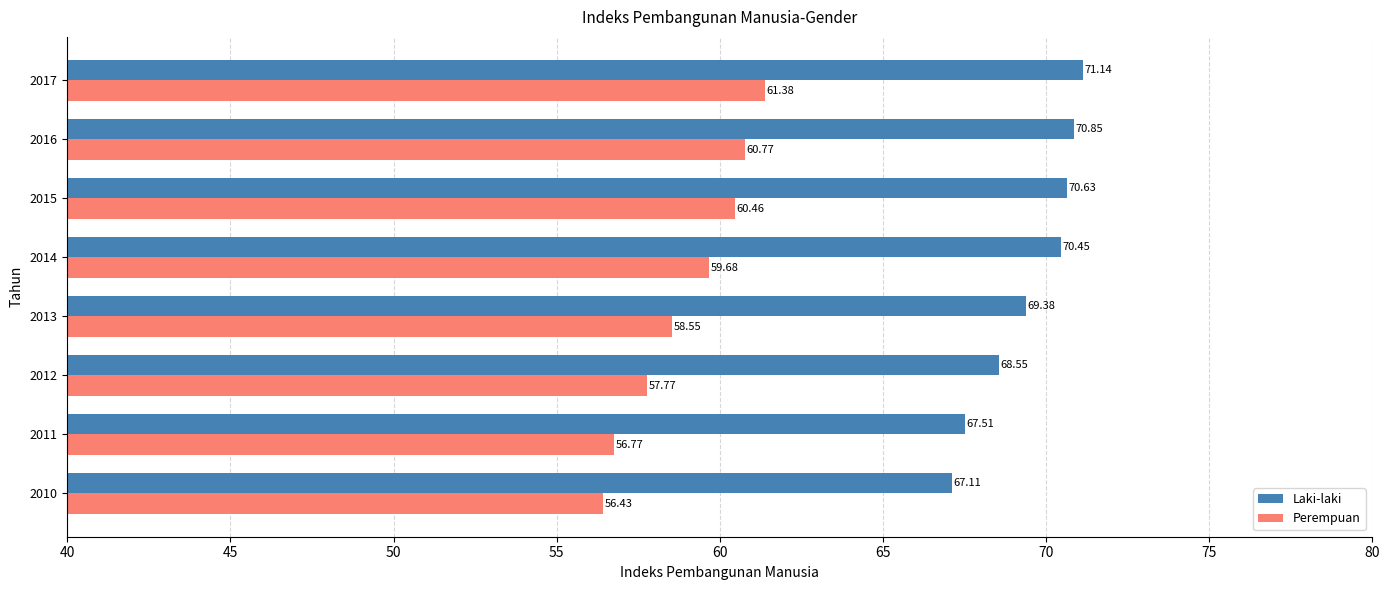

What is the total value across all series at 2013?

127.9